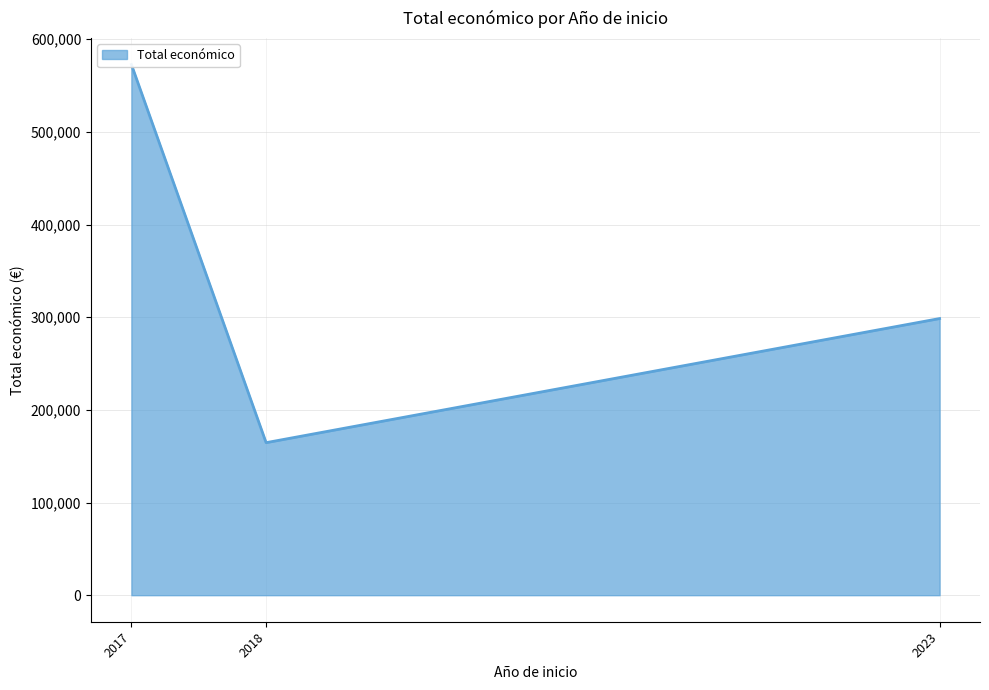

Is it true that the value at 2023 is 240582?

False